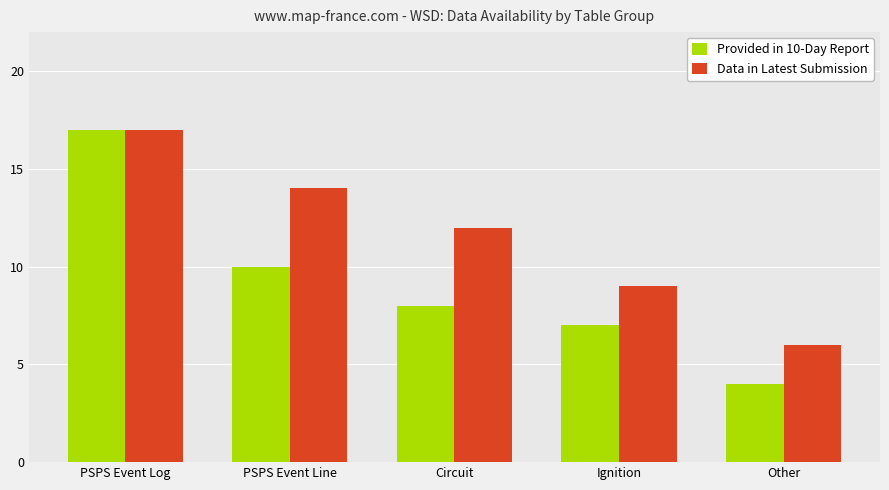

Where is Provided in 10-Day Report nearest to the value 10?

PSPS Event Line